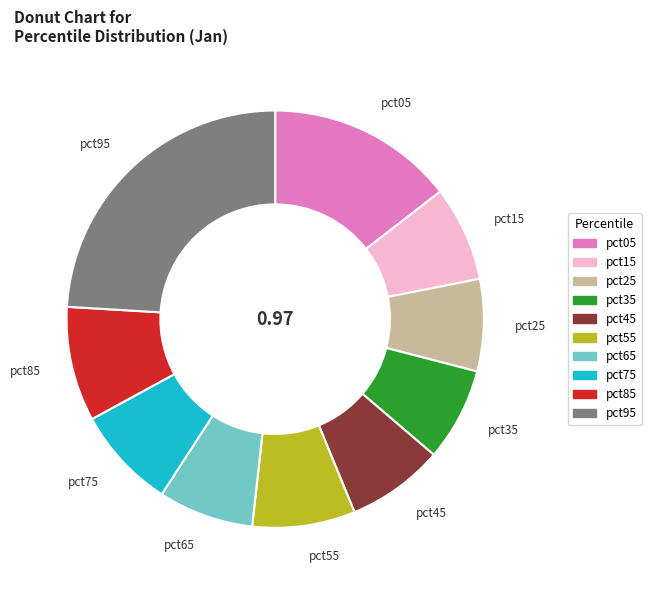

Do pct05 and pct55 together represent more than half of the pie?

No